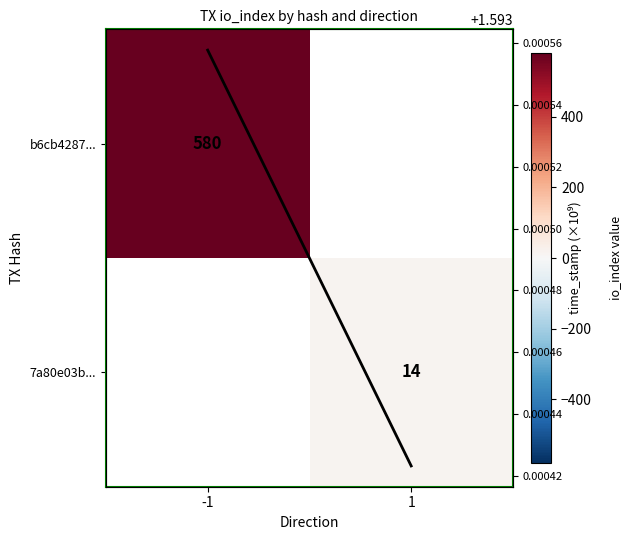

Rank the series by their average value, from lowest to highest.

b6cb4287..., 7a80e03b..., time_stamp (normalized)